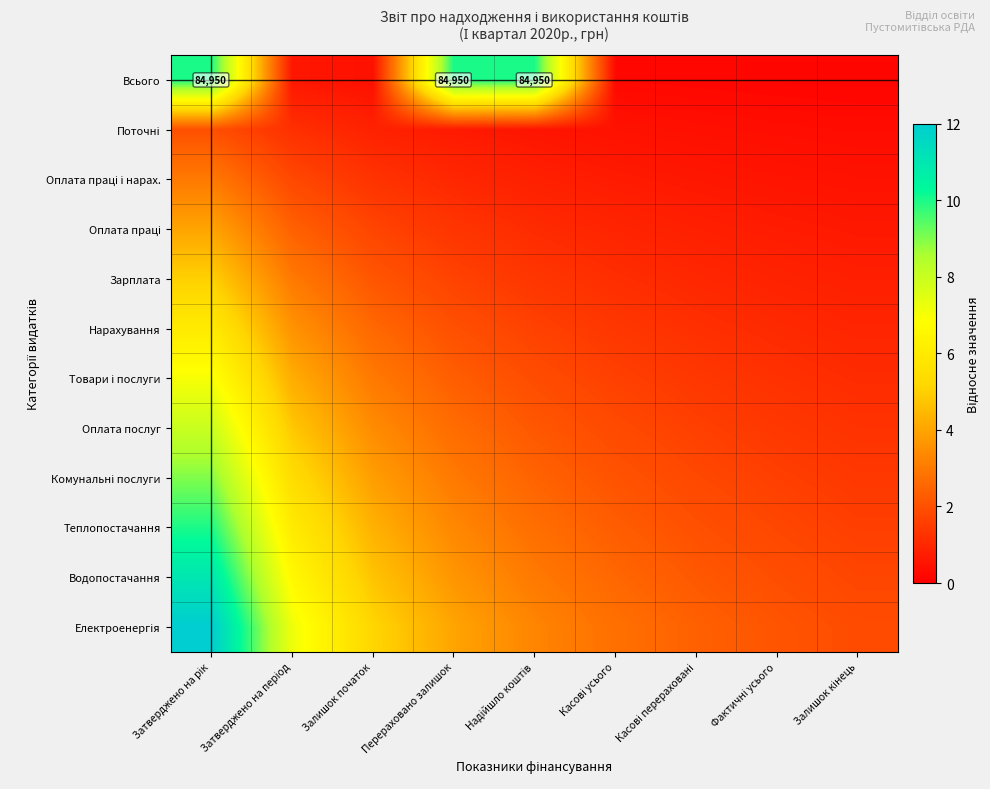

What is the maximum value shown in the chart?

12.0